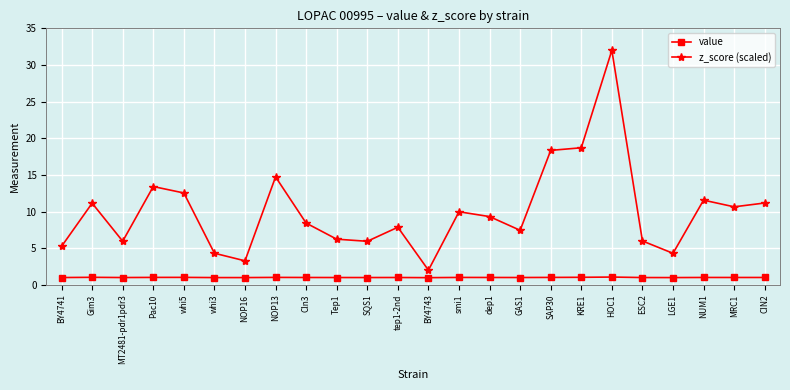

True or false: value and z_score (scaled) intersect in this chart.

False